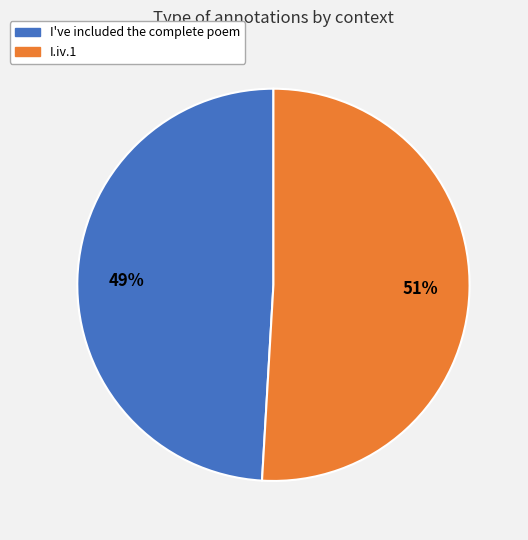

Rank the categories by value from highest to lowest.

I.iv.1, I've included the complete poem